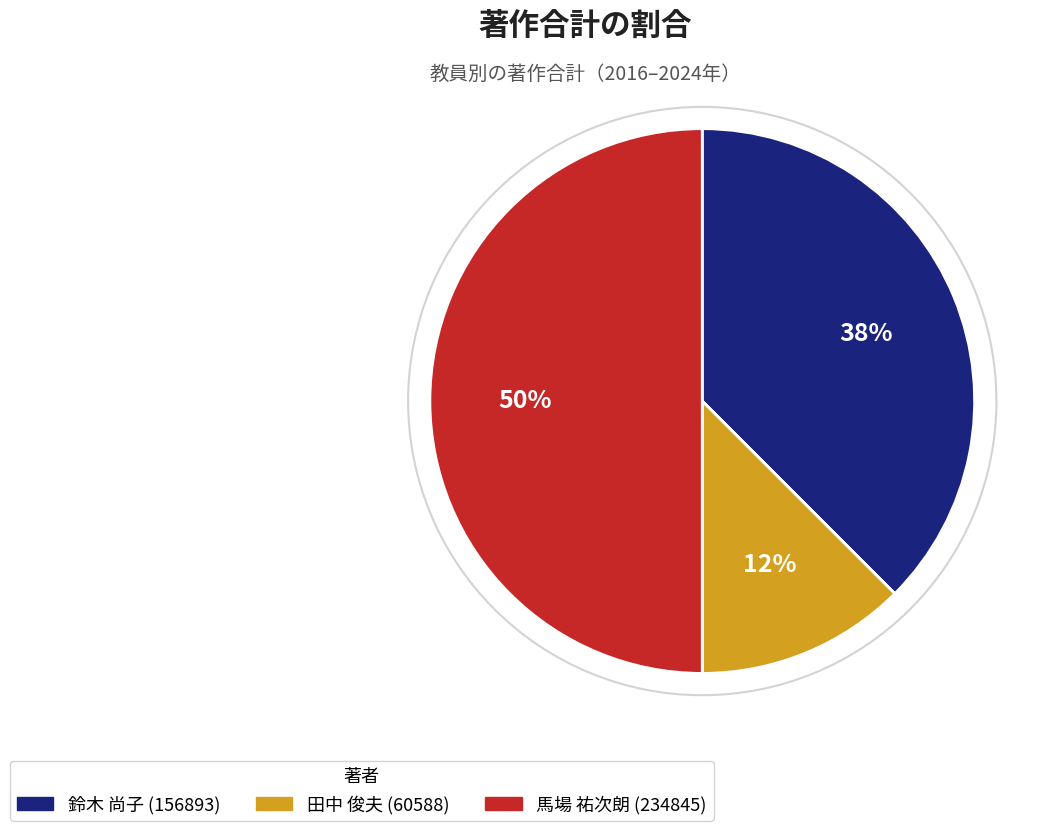

Rank the categories by value from lowest to highest.

田中 俊夫 (60588), 鈴木 尚子 (156893), 馬場 祐次朗 (234845)